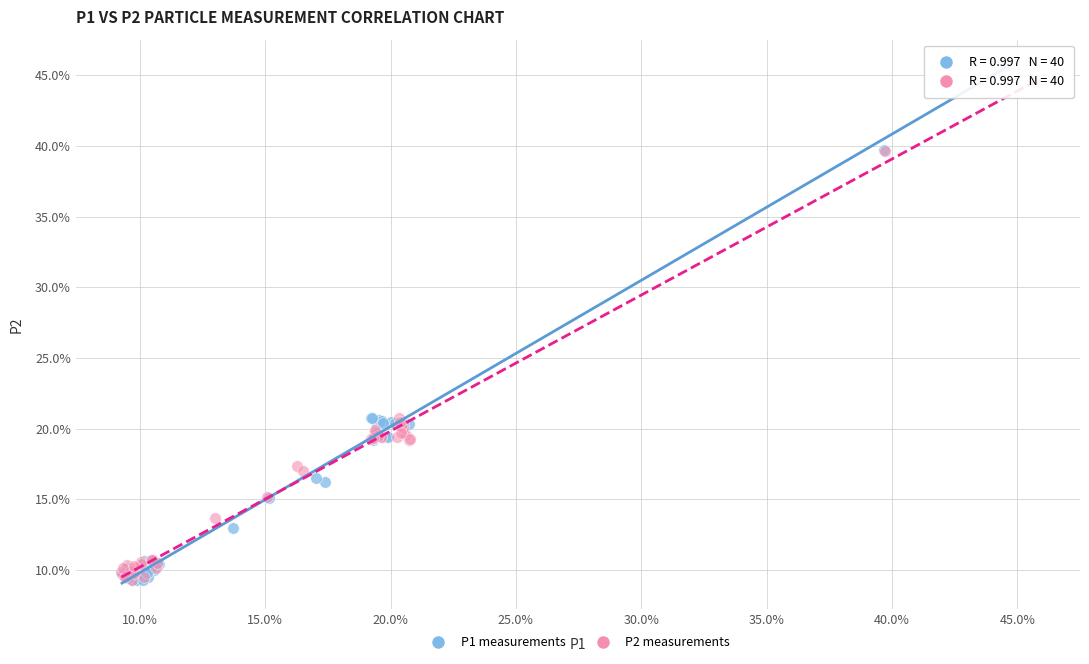

What are all the series names shown in the legend?

P1 measurements, P2 measurements